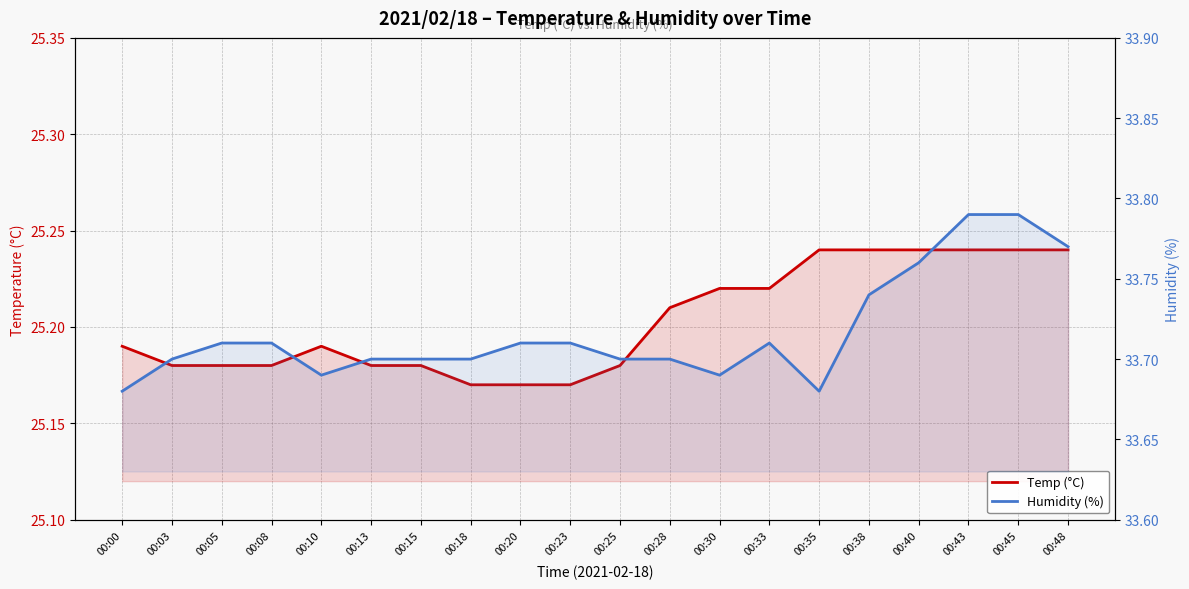

How many distinct data groups are displayed?

2